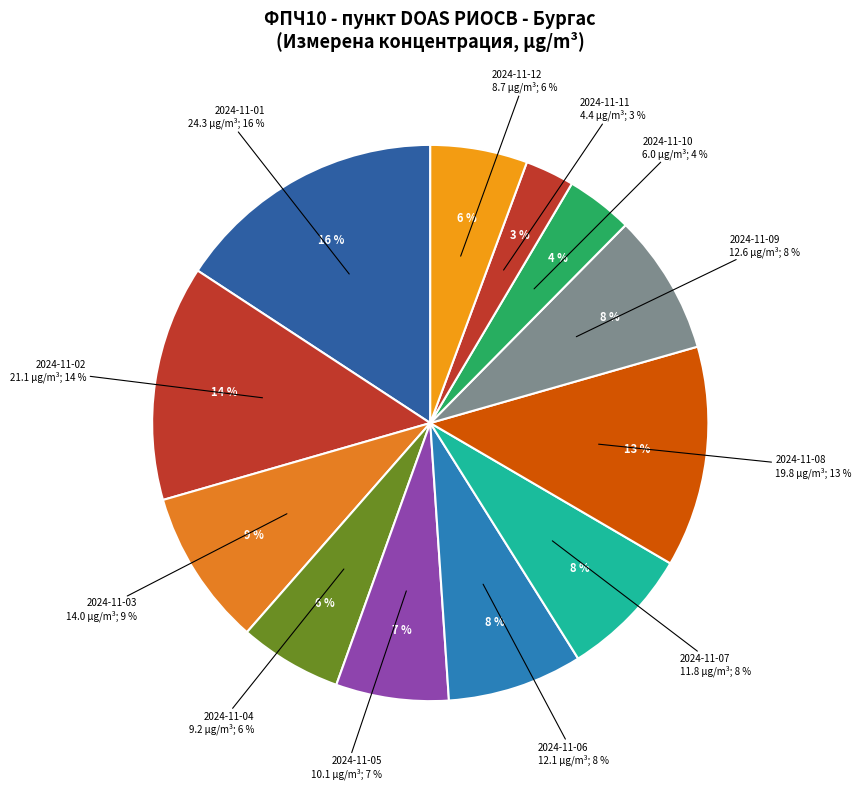

What percentage is the 2024-11-06 slice, to the nearest percent?

8%